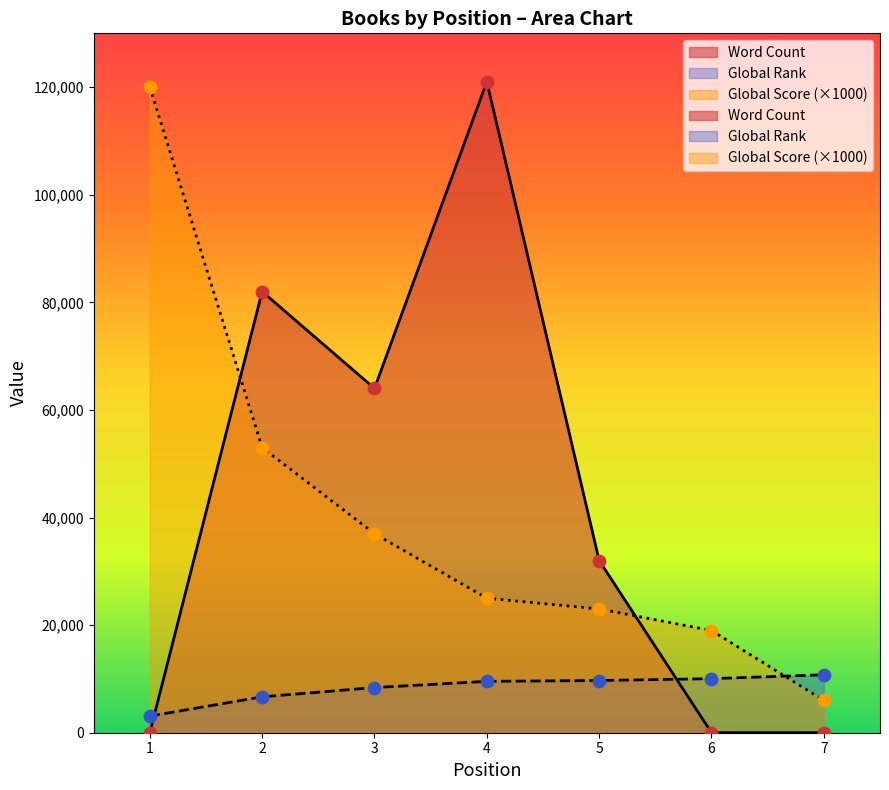

Which series has the largest Y range (max minus min)?

Word Count